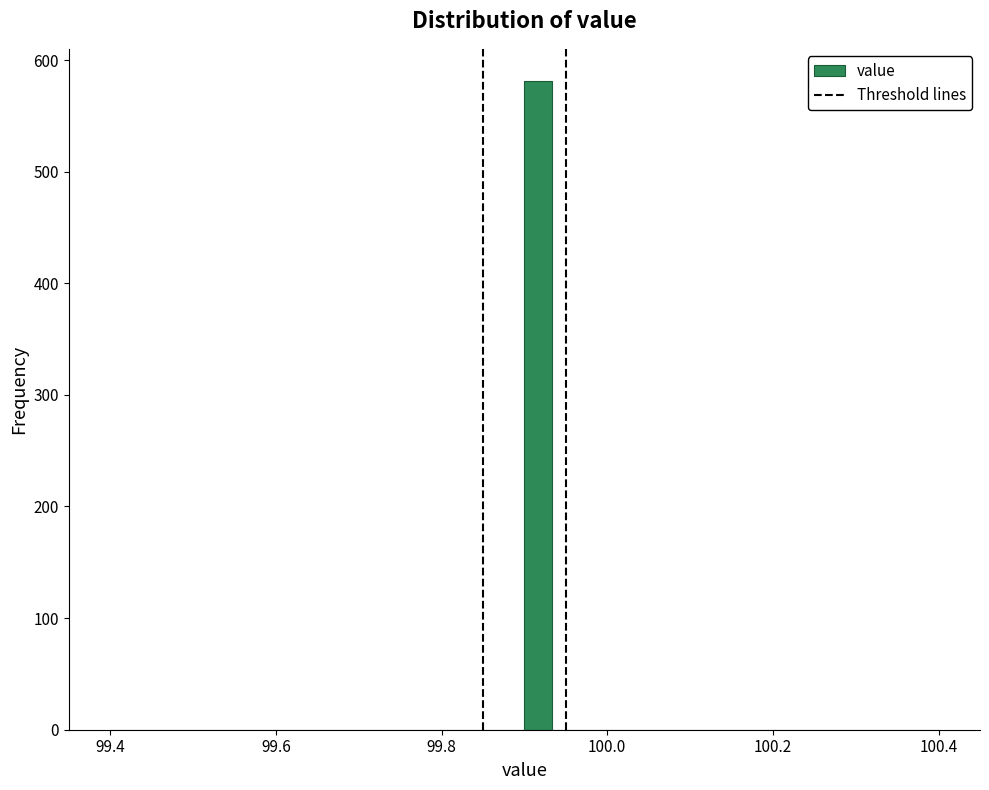

Read against the x-axis, roughly where is the centre of the tallest bar?

99.92